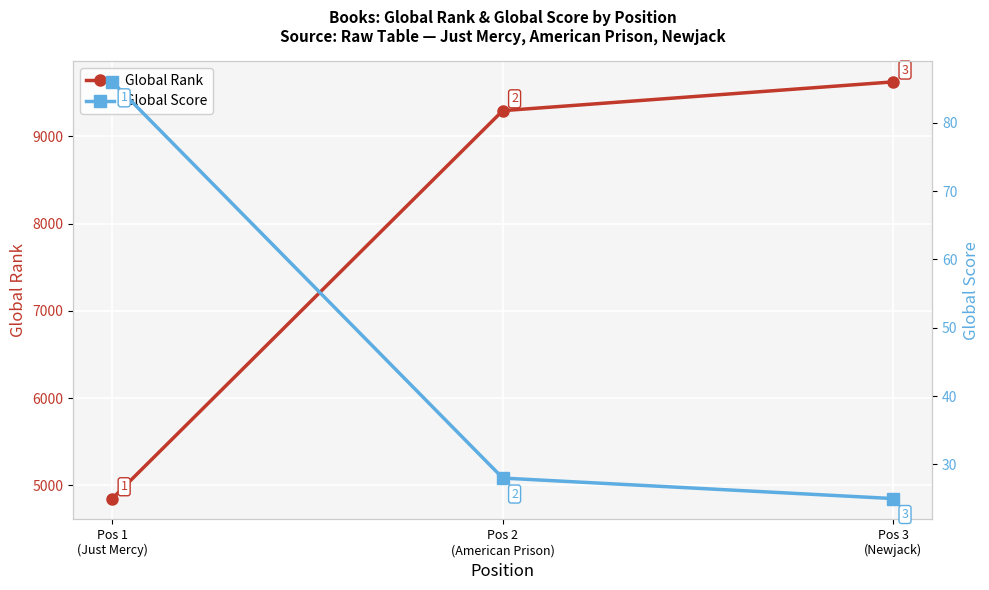

What is the maximum value for Global Rank?

9626